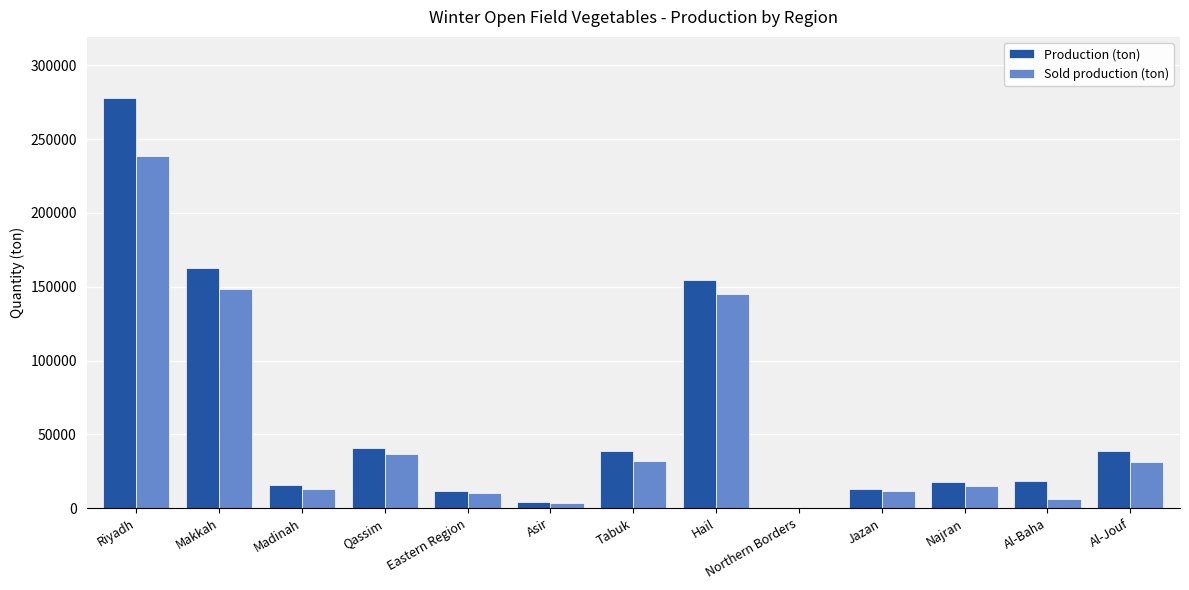

Which series has the largest total across all categories?

Production (ton)